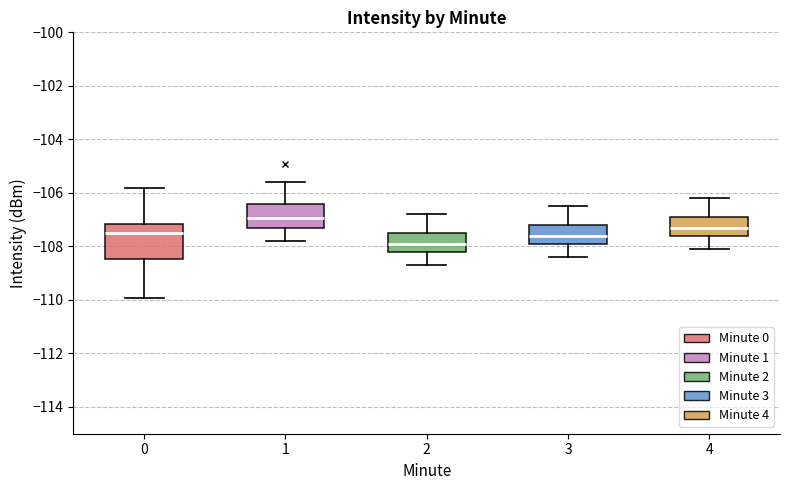

Reading left to right, read every box against the y-axis: the position of its median line, the range the box covers, and the ends of its whiskers. The values are not printed on the chart, so give them approximately, as read against the axis.

0: median -107.4, box -108.4 to -107.2, whiskers -110.0 to -105.8
1: median -107.0, box -107.2 to -106.4, whiskers -107.8 to -105.6
2: median -107.8, box -108.2 to -107.4, whiskers -108.6 to -106.8
3: median -107.6, box -107.8 to -107.2, whiskers -108.4 to -106.4
4: median -107.2, box -107.6 to -106.8, whiskers -108.0 to -106.2